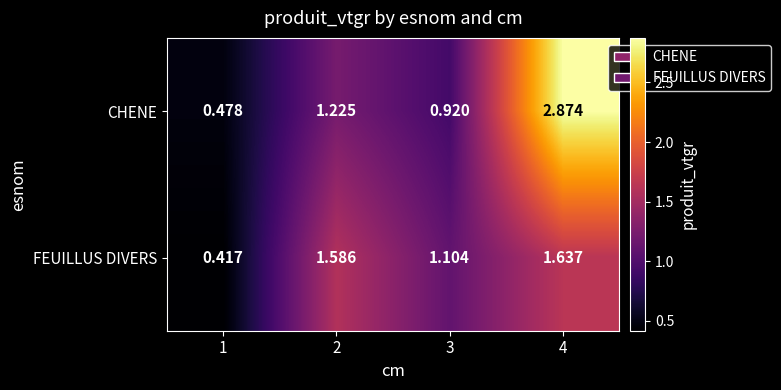

At 1, list the series in order from smallest to largest.

FEUILLUS DIVERS, CHENE